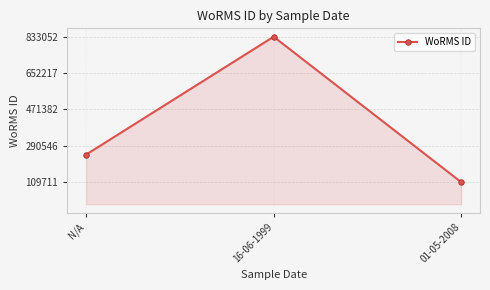

Reading left to right, extract all data points from this chart.

246835	833052	109711